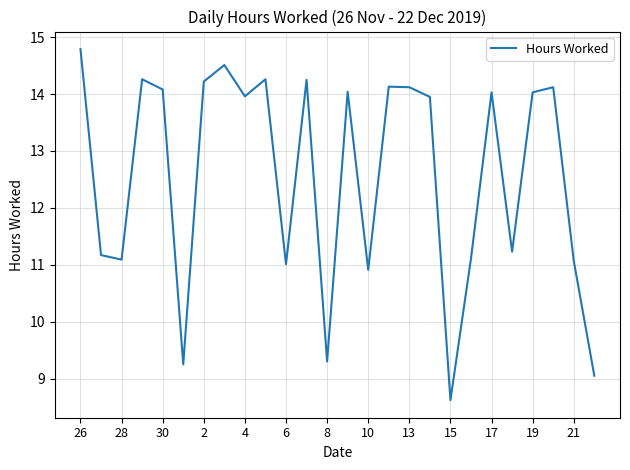

What is the greatest value displayed?

14.8